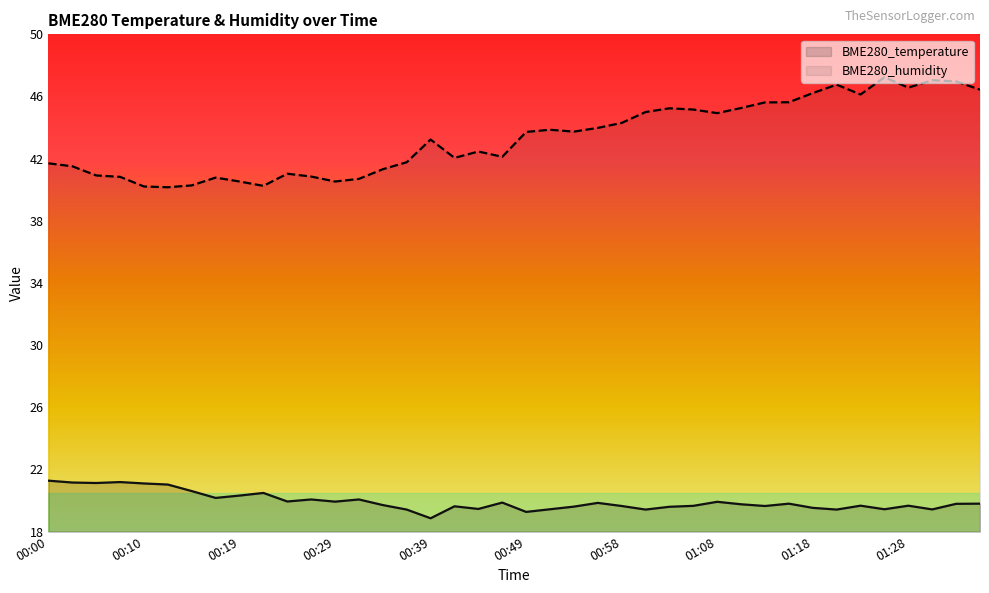

Which label corresponds to the smallest value in the chart?

00:39